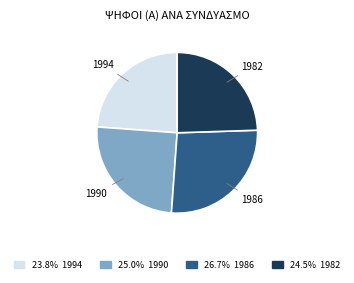

Is there any slice that represents more than half of the pie?

No